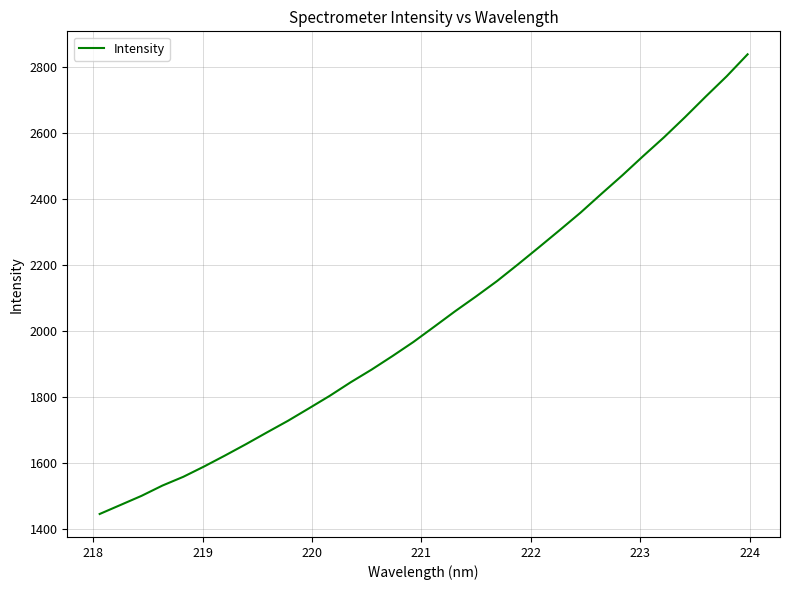

What is the smallest value displayed?

1445.0